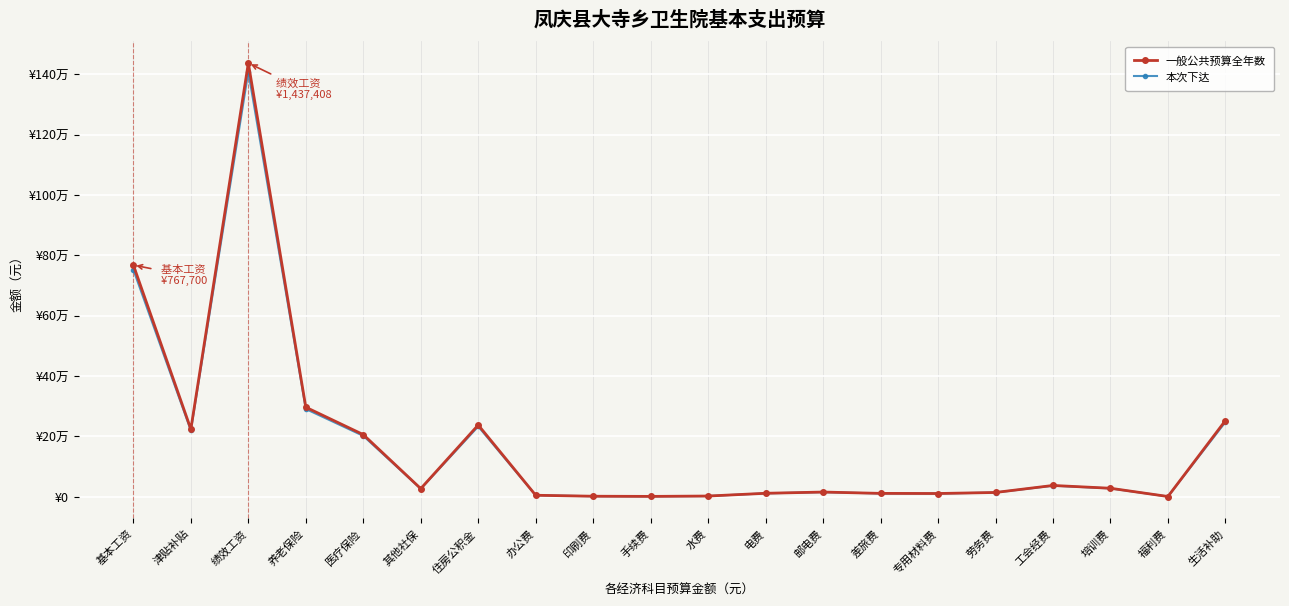

In 一般公共预算全年数, how many points are lower than both neighbors (excluding endpoints)?

5